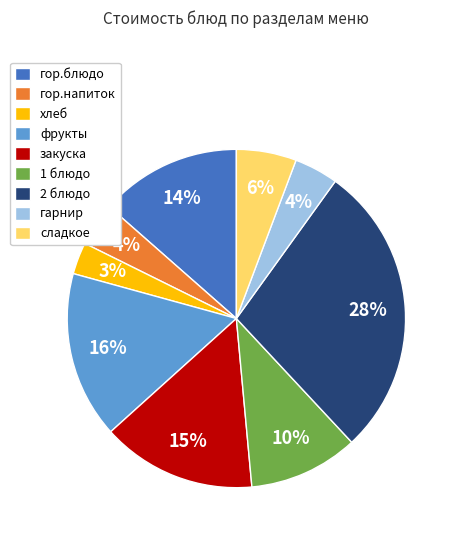

Is there a majority slice in this chart?

No